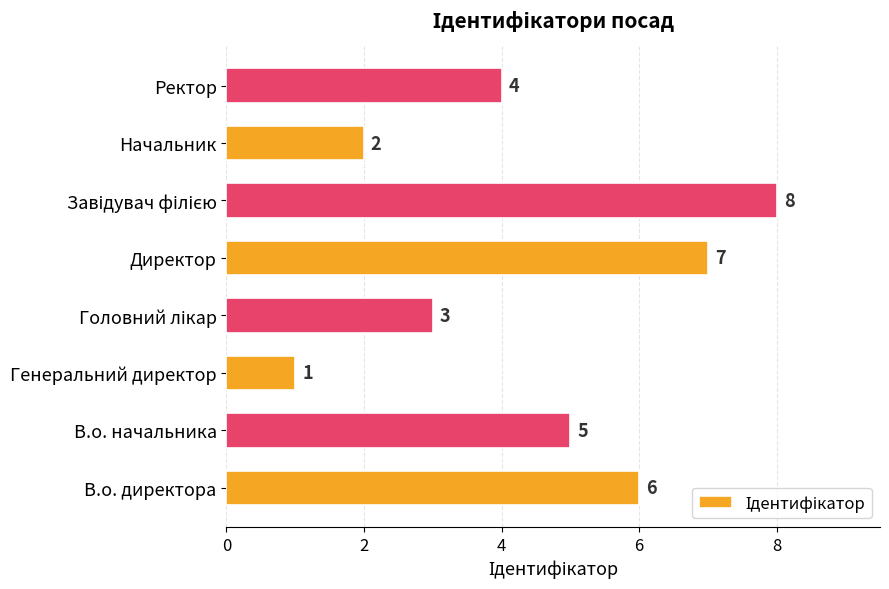

What is the sum of all values?

36